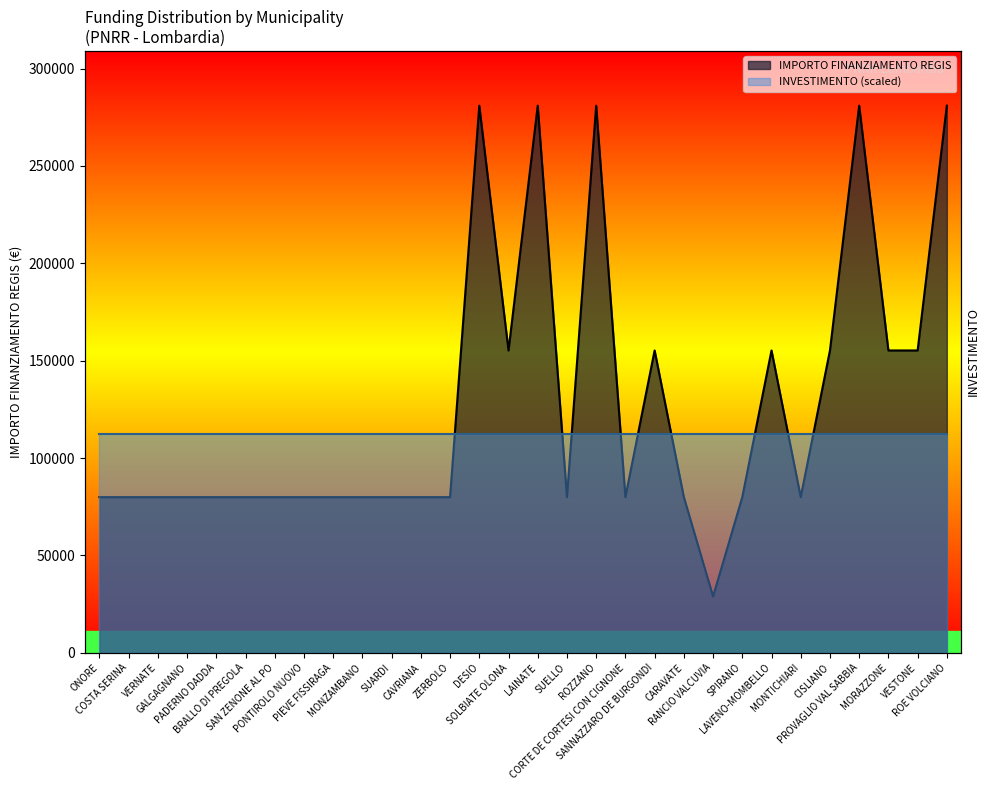

What is the label of the 19th point from the right?

CAVRIANA